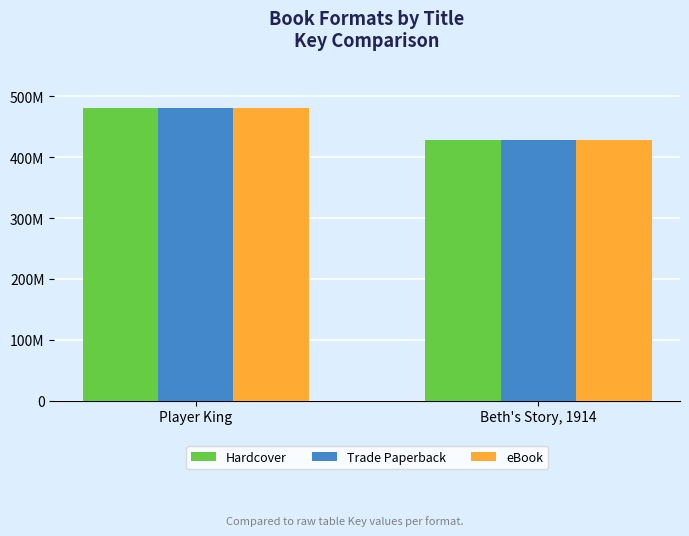

Between Player King and Beth's Story, 1914, which is larger?

Player King